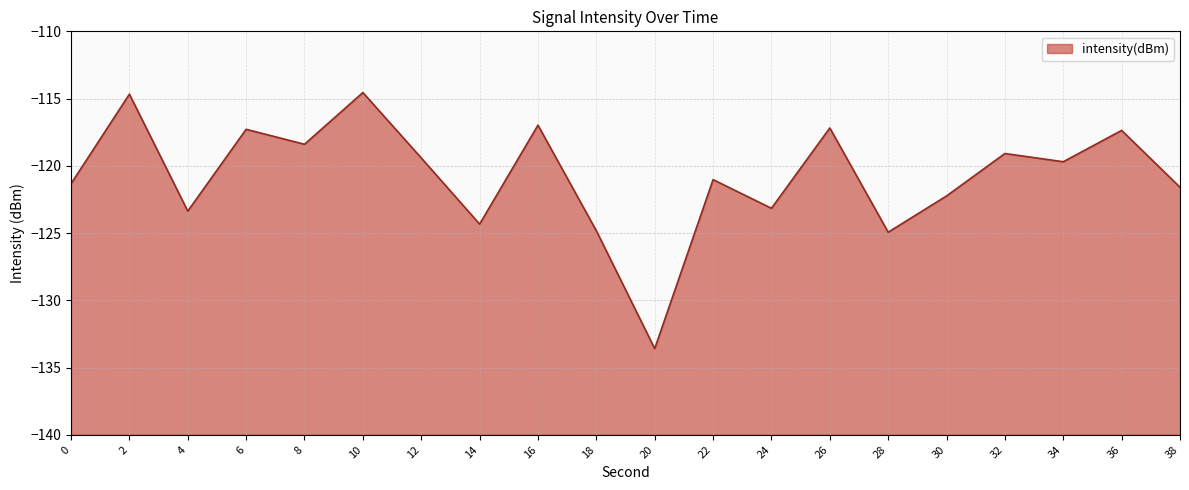

What is the smallest value displayed?

-133.6